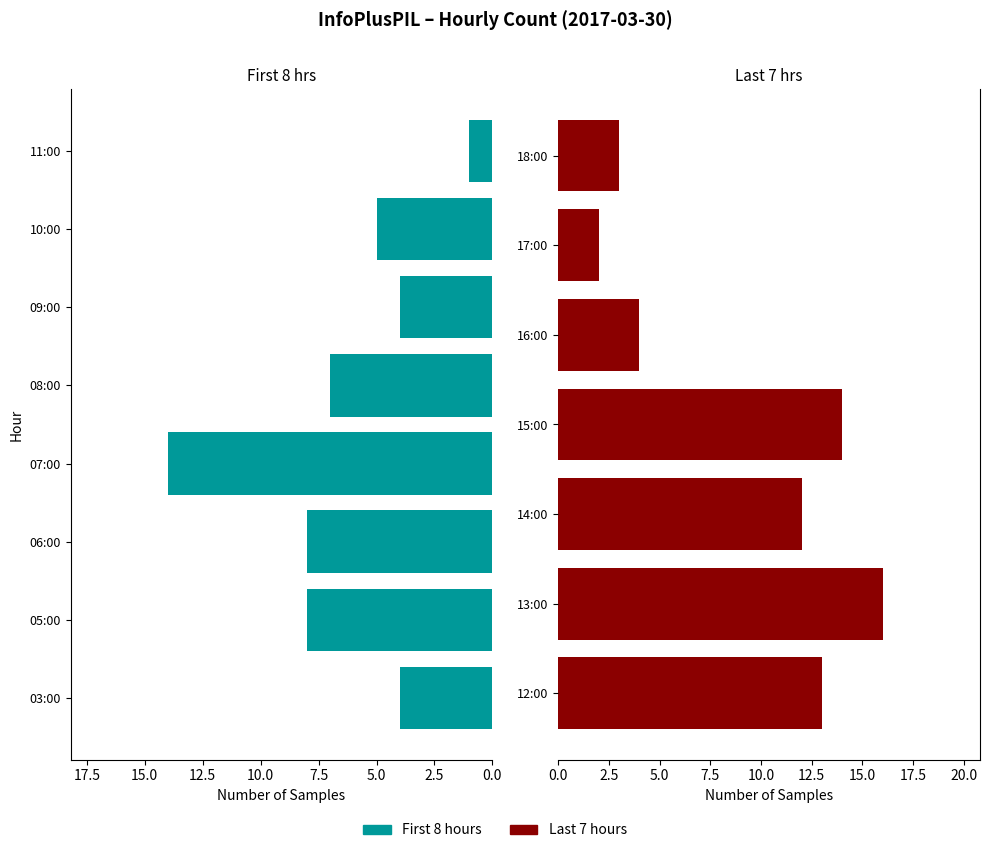

True or false: the data shows 1 at 03:00.

False